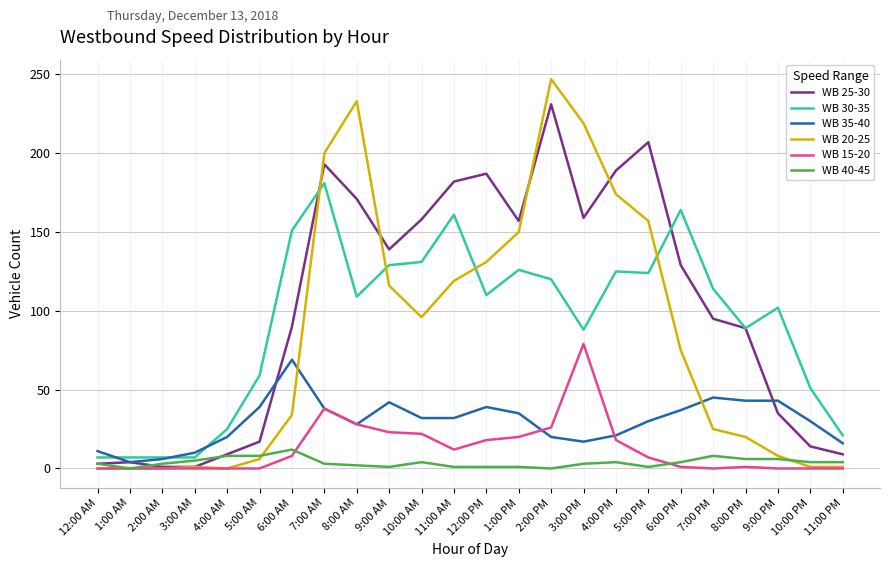

Which series has the largest total across all categories?

WB 25-30